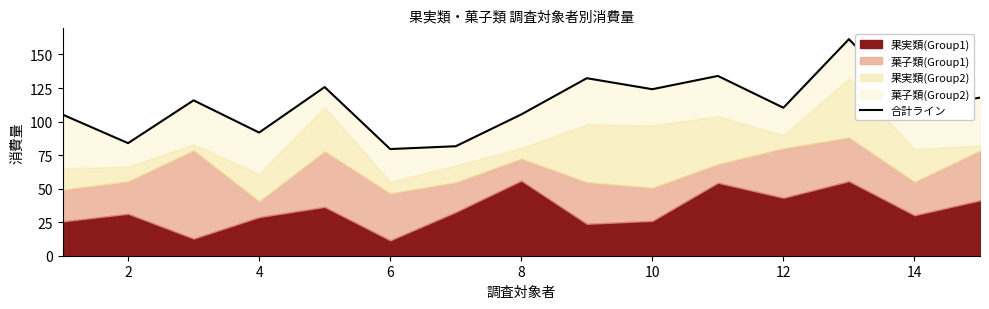

How many lines are shown in the chart?

1